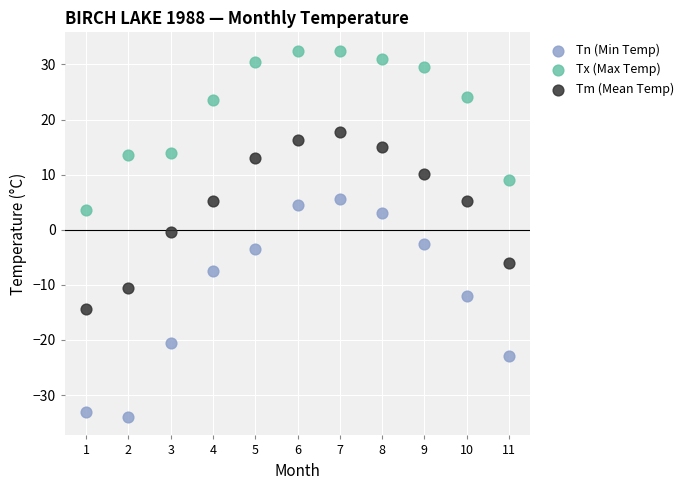

Which series contains the lowest Y value?

Tn (Min Temp)